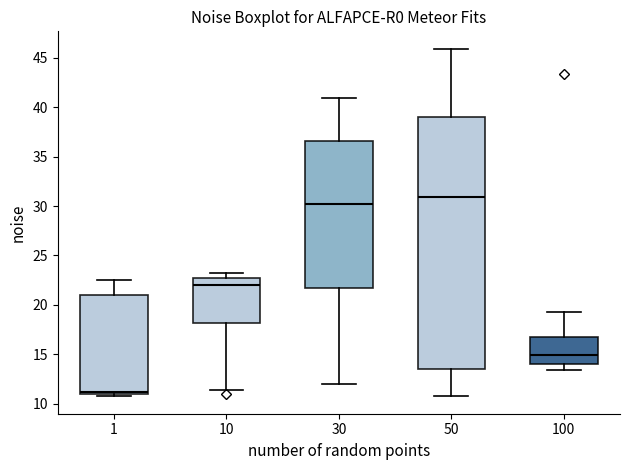

Reading left to right, transcribe this box plot: for each box, give where its median line is, the range the box spans, and where its two whiskers end, as read against the y-axis. The values are not printed on the chart, so give them approximately, as read against the axis.

1: median 11.0 (just above the box's lower edge), box 11.0 to 21.0, whiskers 11.0 (just below the box's lower edge) to 22.5
10: median 22.0, box 18.0 to 22.5, whiskers 11.5 to 23.0
30: median 30.0, box 21.5 to 36.5, whiskers 12.0 to 41.0
50: median 31.0, box 13.5 to 39.0, whiskers 11.0 to 46.0
100: median 15.0, box 14.0 to 17.0, whiskers 13.5 to 19.5